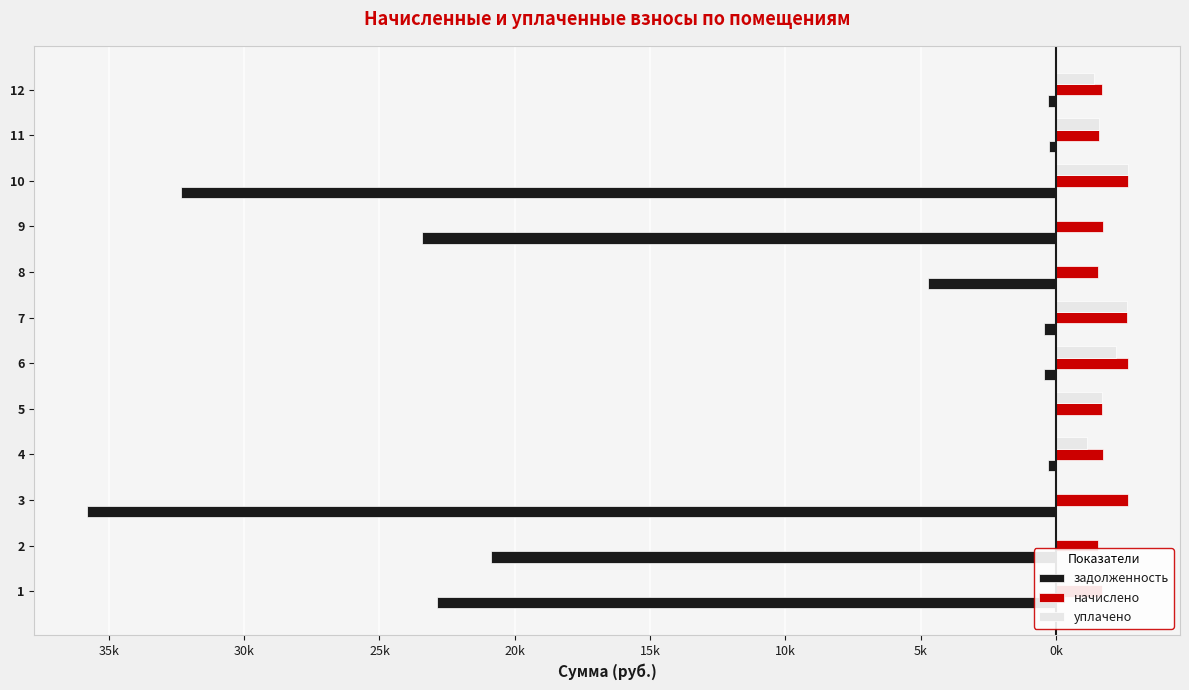

Reading left to right, list all the values displayed in this chart.

задолженность: -22863.9	-20892.9	-35823.5	-285.9	0.0	-442.8	-437.0	-4734.3	-23440.3	-32342.5	-262.2	-285.4
начислено: 1689.9	1544.2	2647.7	1715.4	1697.2	2651.4	2622.2	1558.8	1732.5	2655.0	1573.3	1711.7
уплачено: 0.0	0.0	0.0	1143.6	1697.2	2209.5	2622.2	0.0	0.0	2655.0	1573.3	1399.0